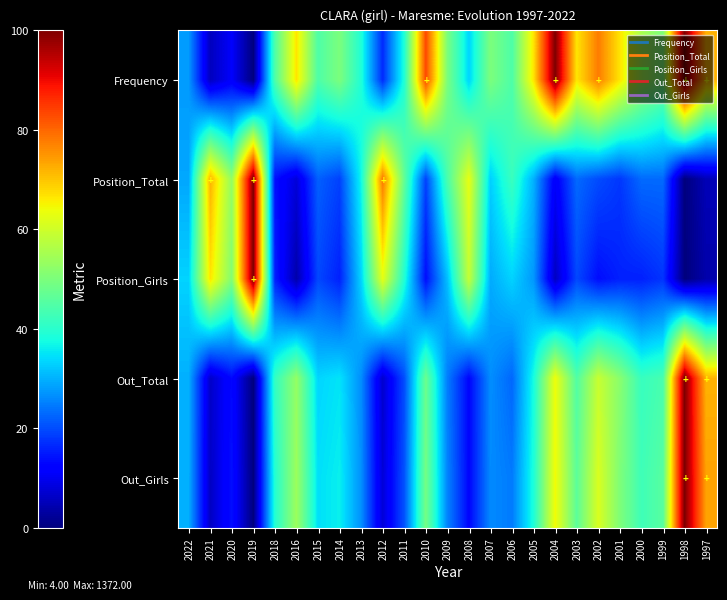

Reading left to right, list all the values displayed in this chart.

Frequency: 2022=27.8	2021=5.6	2020=11.1	2019=0.0	2018=44.4	2016=66.7	2015=44.4	2014=50.0	2013=38.9	2012=16.7	2011=38.9	2010=83.3	2009=50.0	2008=33.3	2007=50.0	2006=44.4	2005=66.7	2004=100.0	2003=66.7	2002=77.8	2001=66.7	2000=55.6	1999=50.0	1998=100.0	1997=72.2
Position_Total: 2022=29.0	2021=72.0	2020=53.0	2019=100.0	2018=14.0	2016=8.0	2015=22.0	2014=19.0	2013=37.0	2012=78.0	2011=47.0	2010=19.0	2009=44.0	2008=63.0	2007=33.0	2006=42.0	2005=30.0	2004=11.0	2003=23.0	2002=20.0	2001=18.0	2000=23.0	1999=23.0	1998=0.0	1997=5.0
Position_Girls: 2022=33.3	2021=66.7	2020=51.0	2019=100.0	2018=15.7	2016=3.9	2015=19.6	2014=15.7	2013=33.3	2012=62.7	2011=39.2	2010=13.7	2009=31.4	2008=58.8	2007=29.4	2006=33.3	2005=27.5	2004=5.9	2003=19.6	2002=13.7	2001=15.7	2000=15.7	1999=17.6	1998=0.0	1997=3.9
Out_Total: 2022=29.9	2021=6.6	2020=13.2	2019=0.0	2018=41.2	2016=52.9	2015=33.5	2014=35.0	2013=26.6	2012=7.0	2011=20.1	2010=48.0	2009=24.9	2008=12.8	2007=26.6	2006=22.7	2005=37.7	2004=63.9	2003=44.9	2002=59.2	2001=51.6	2000=41.8	1999=43.8	1998=100.0	1997=72.0
Out_Girls: 2022=29.8	2021=6.1	2020=14.1	2019=0.0	2018=39.3	2016=54.0	2015=34.6	2014=36.2	2013=26.7	2012=7.7	2011=20.7	2010=49.2	2009=25.6	2008=12.8	2007=26.2	2006=24.7	2005=38.6	2004=64.4	2003=46.1	2002=61.3	2001=50.4	2000=42.7	1999=45.6	1998=100.0	1997=73.7